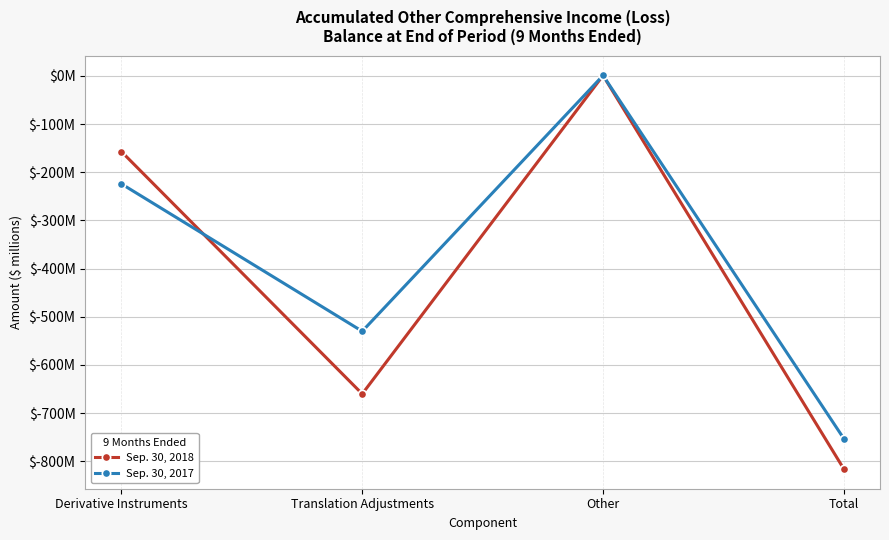

True or false: Sep. 30, 2017 has a value of -224 at Derivative Instruments.

True